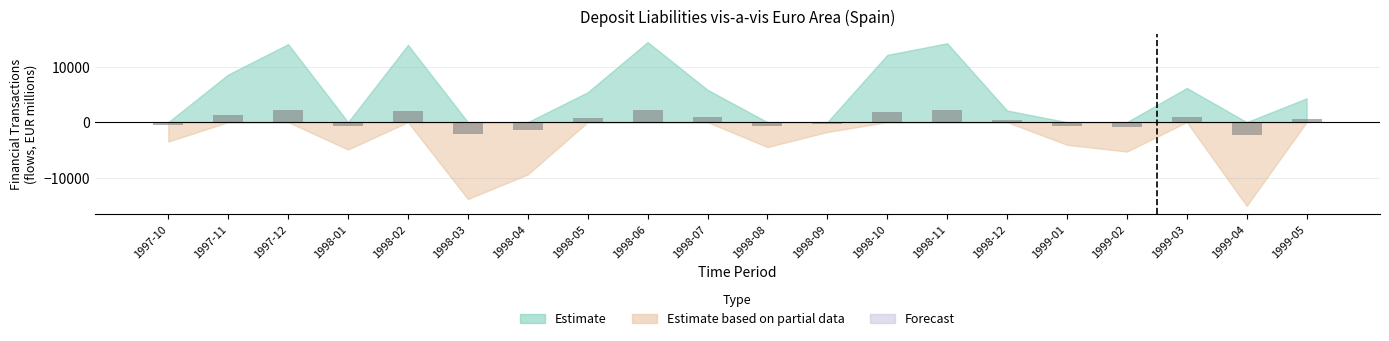

Which has a higher value, 1998-04 or 1998-02?

1998-02